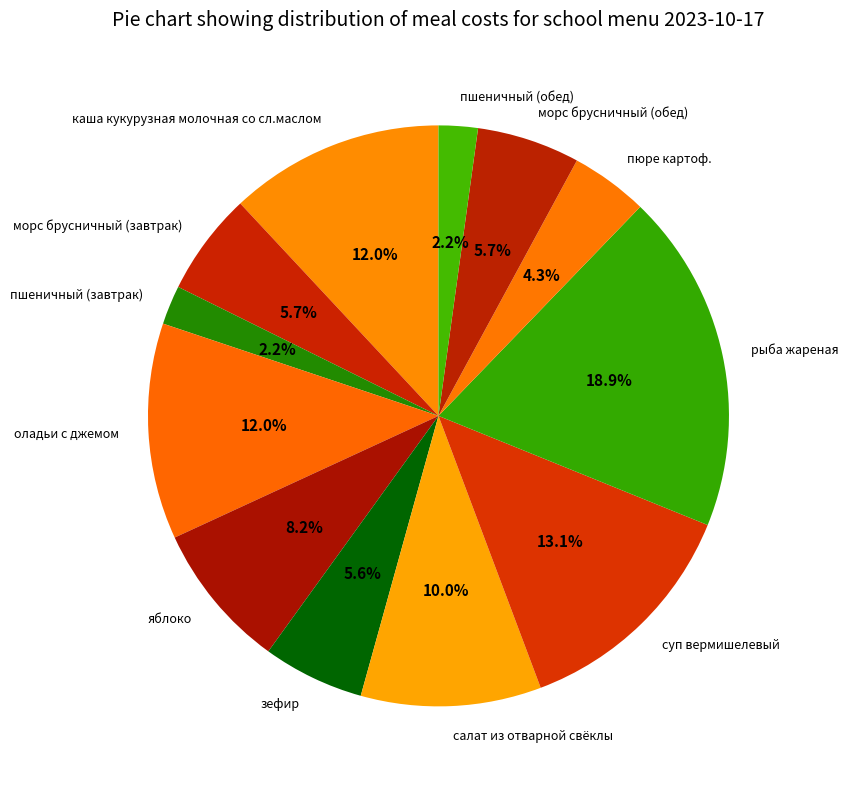

To the nearest percent, what is the combined percentage of морс брусничный (обед) and оладьи с джемом?

18%